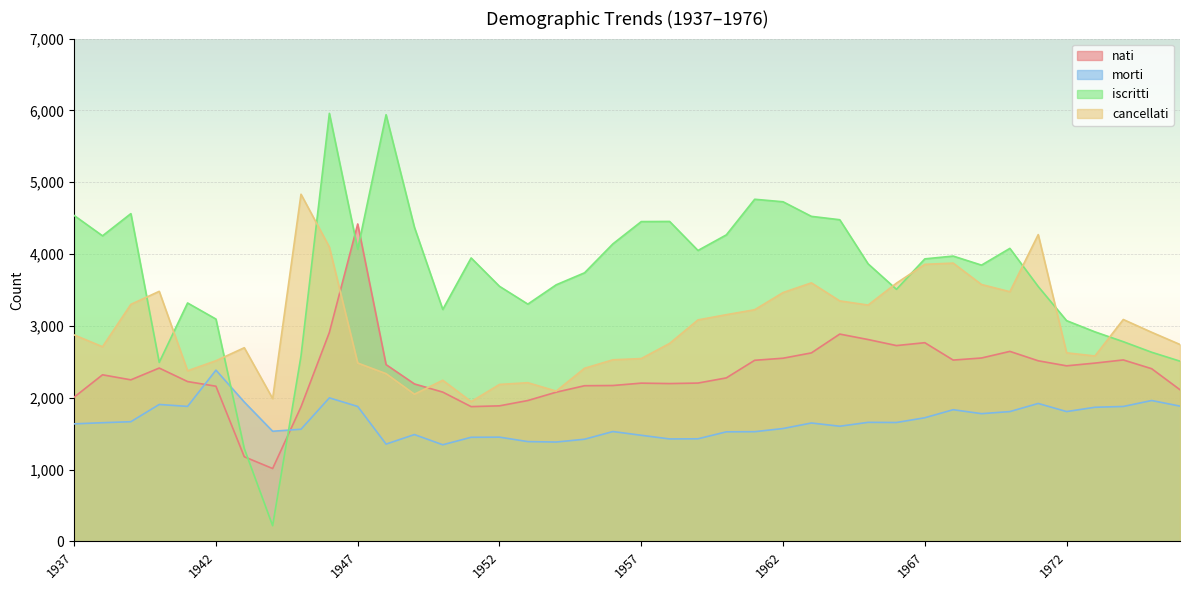

Rank the series at 1973 from lowest to highest value.

morti, nati, cancellati, iscritti